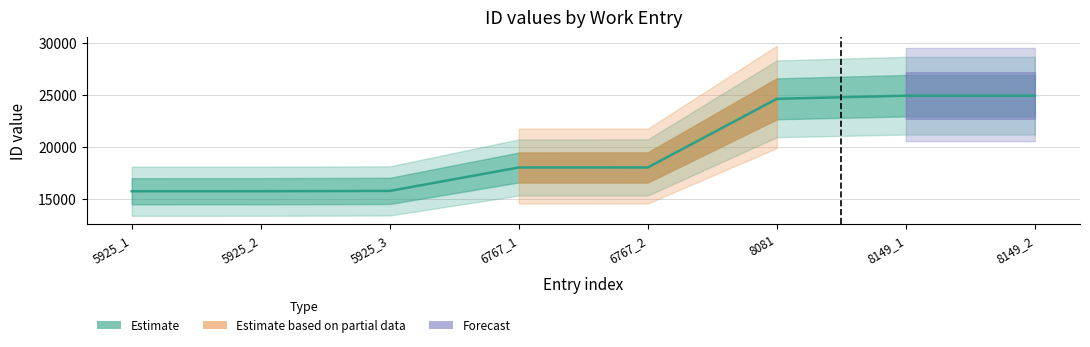

Where does the data first go above 18015?

8081